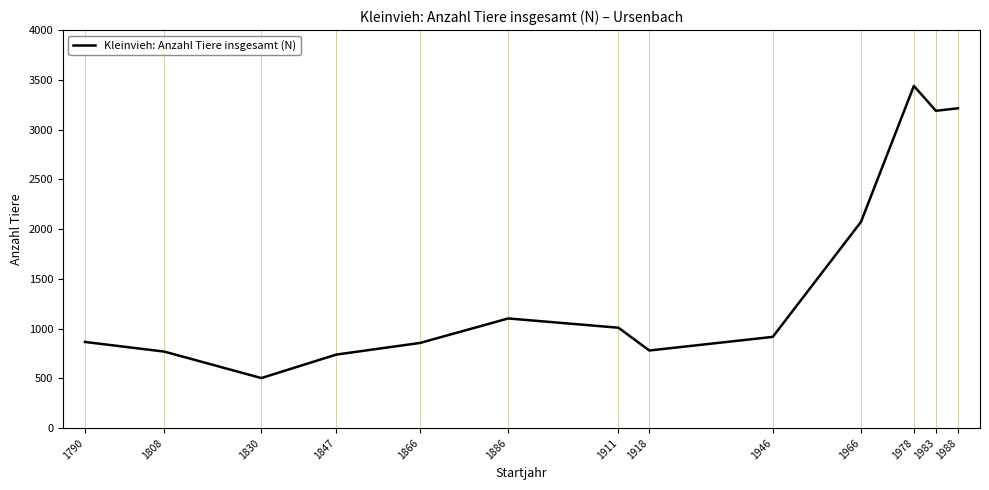

At which label is the value closest to 1971?

1966